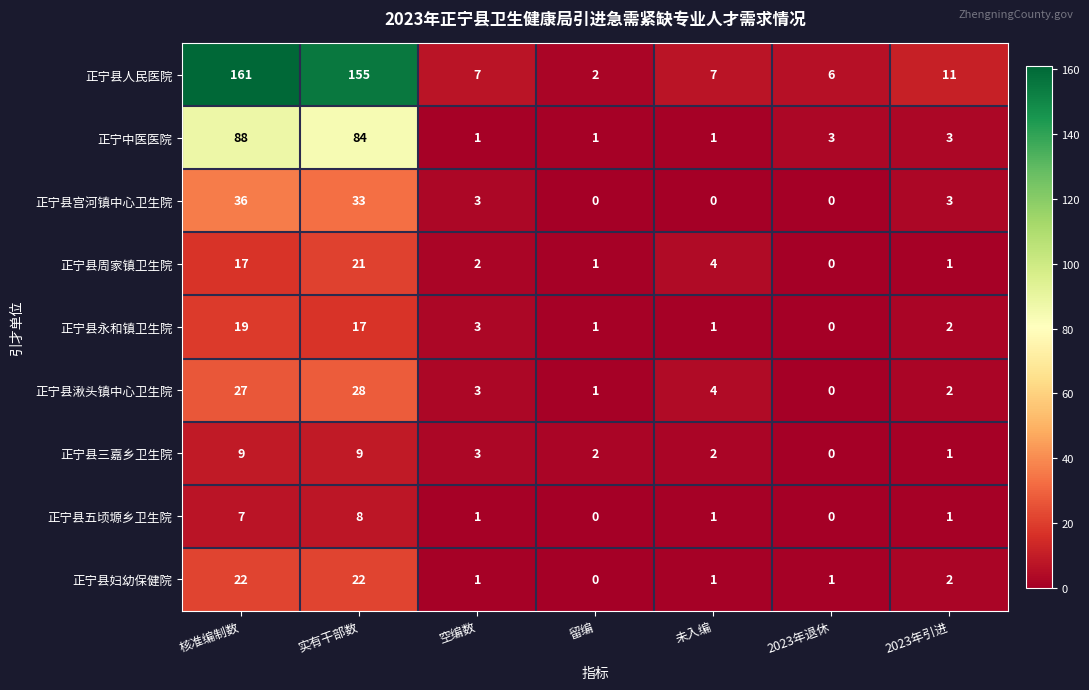

The value of 正宁县周家镇卫生院 at 未入编 is 4. True or false?

True